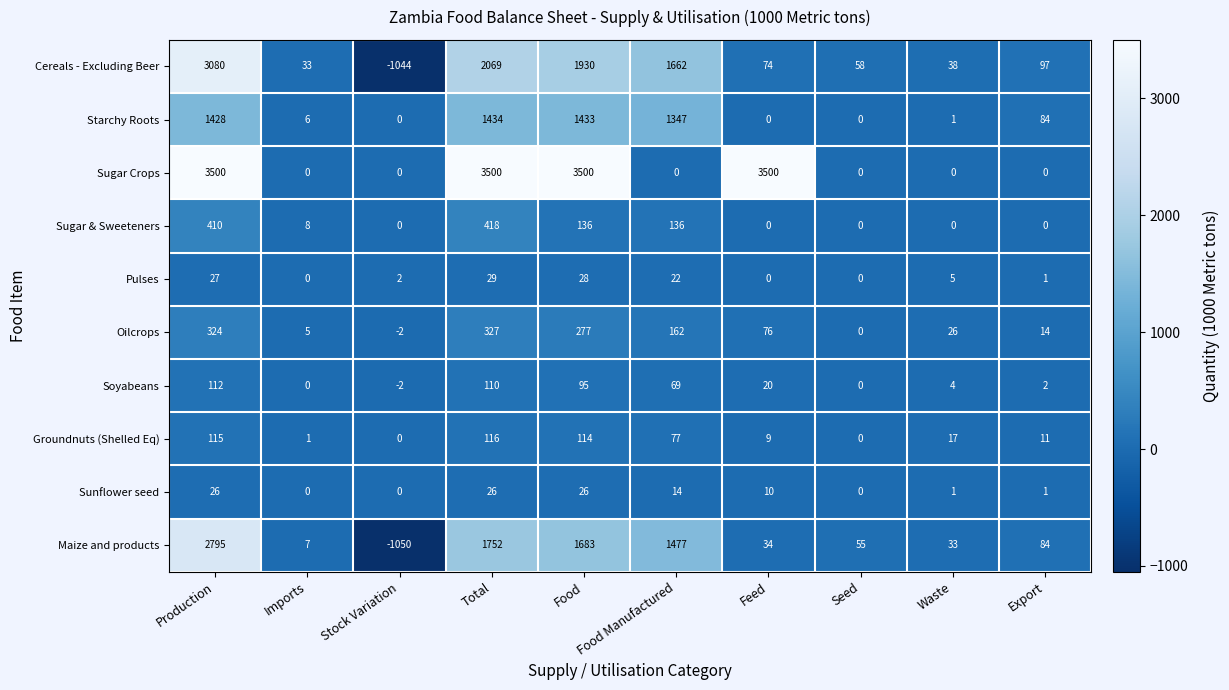

What is the minimum value shown in the chart?

-1050